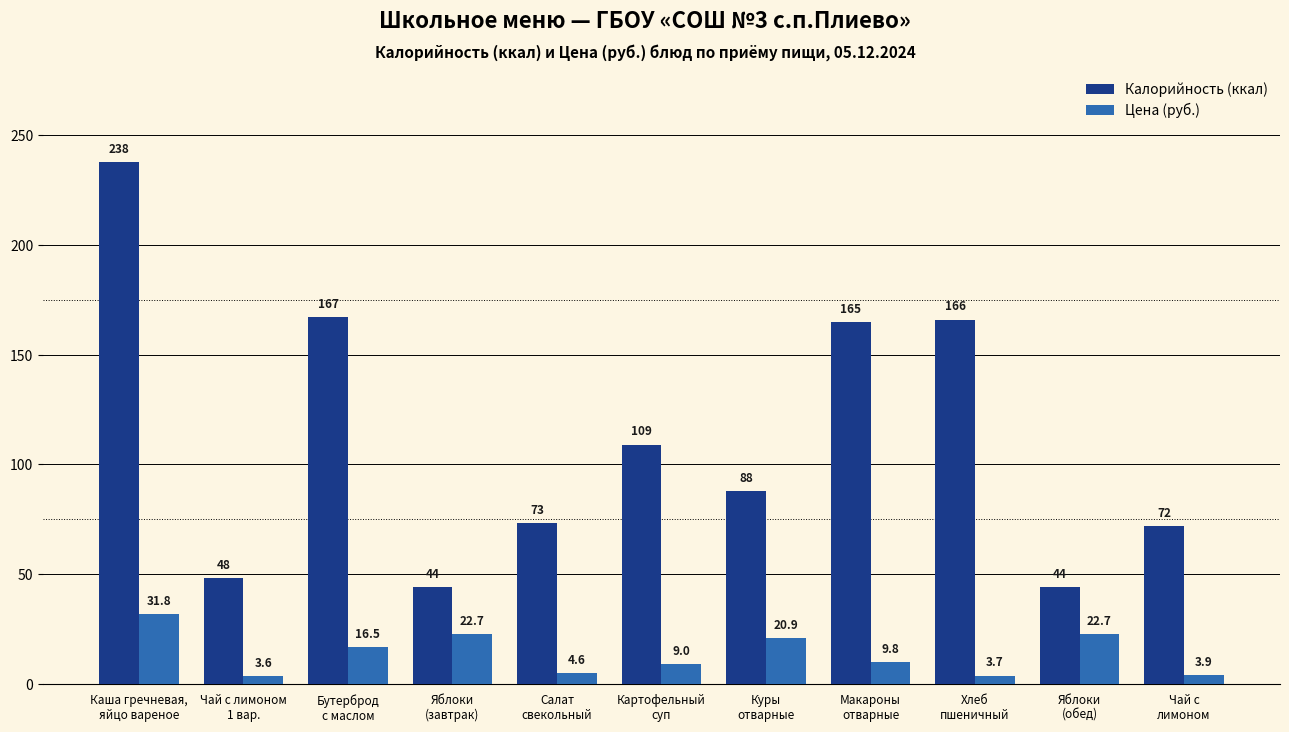

Rank the series by their maximum value, from highest to lowest.

Калорийность (ккал), Цена (руб.)